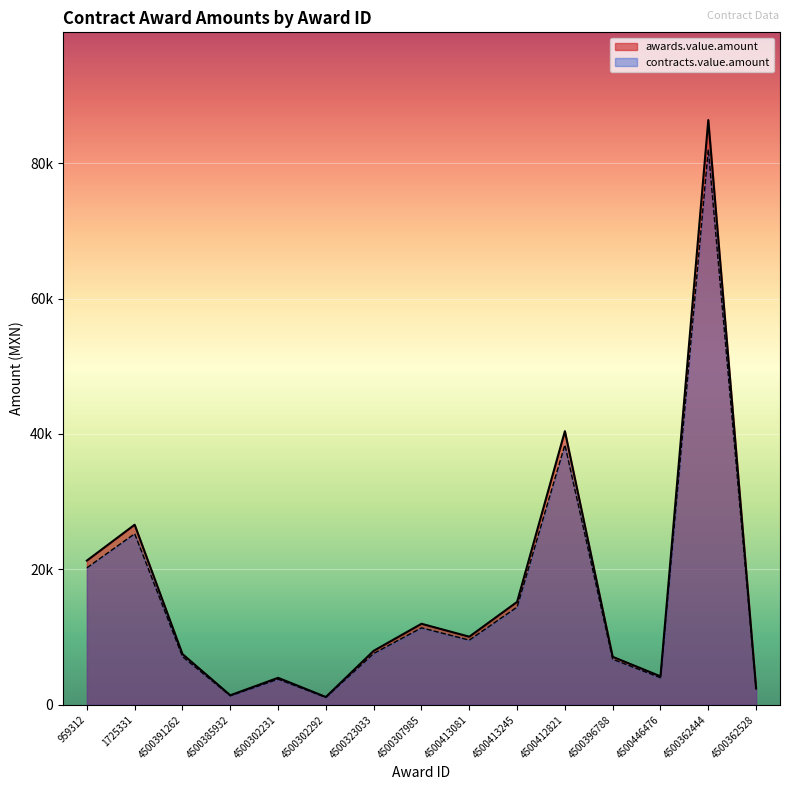

What is the difference between the second highest and second lowest values in the contracts.value.amount series?

37049.6